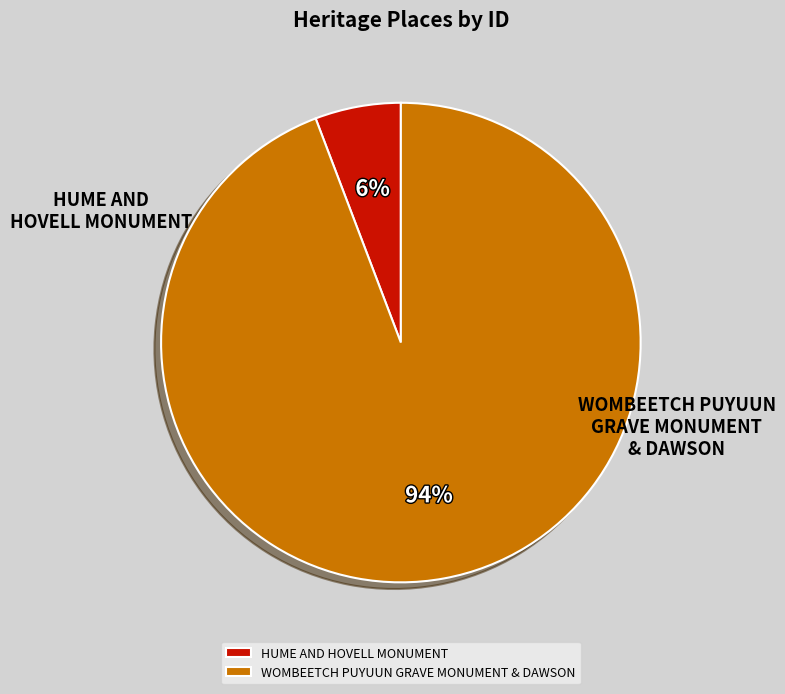

How many slices are in this pie chart?

2